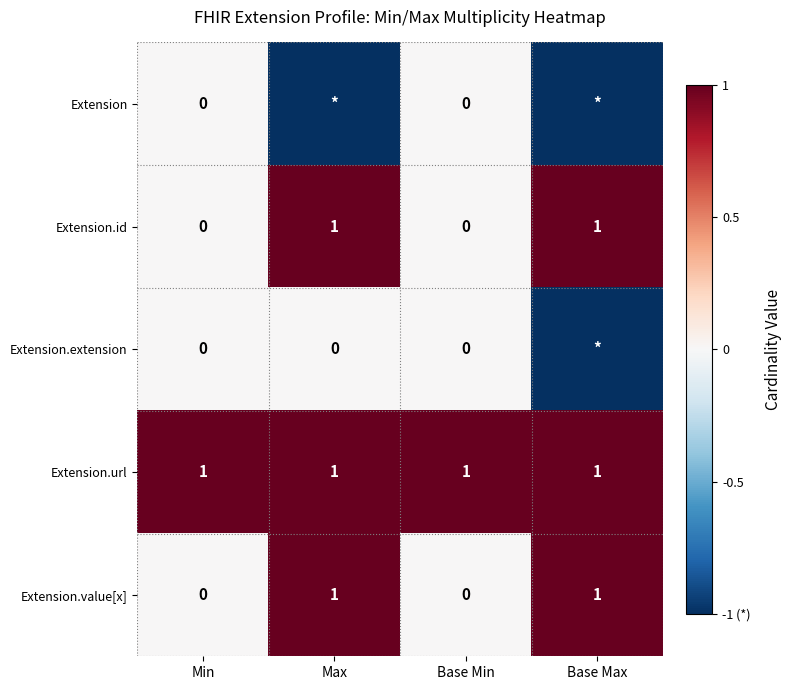

What is the smallest value displayed?

-1